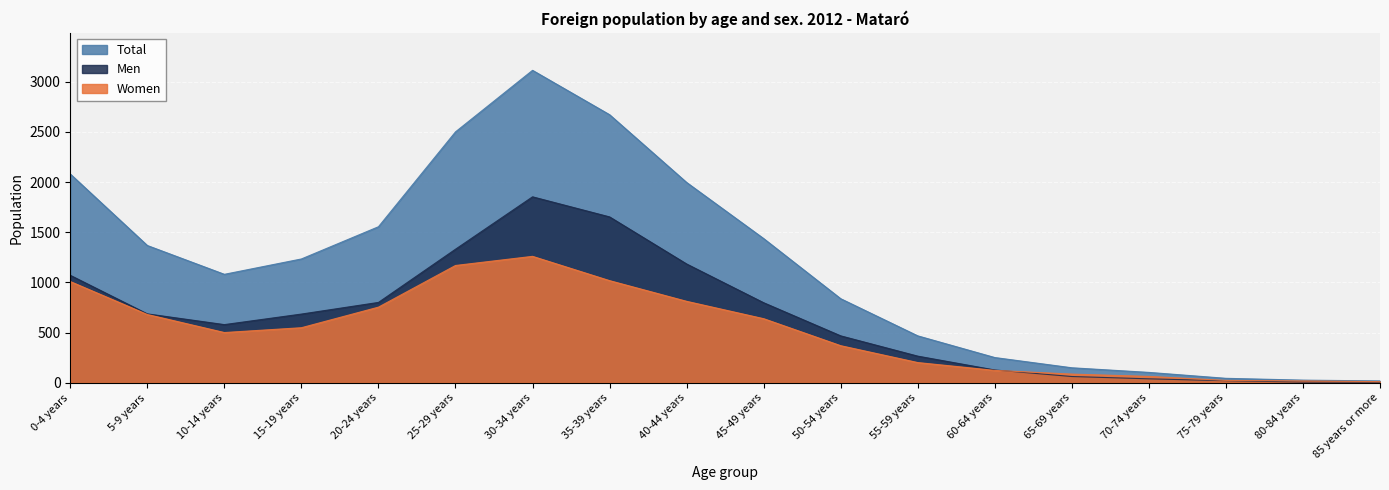

How many times do Women and Men cross each other?

1